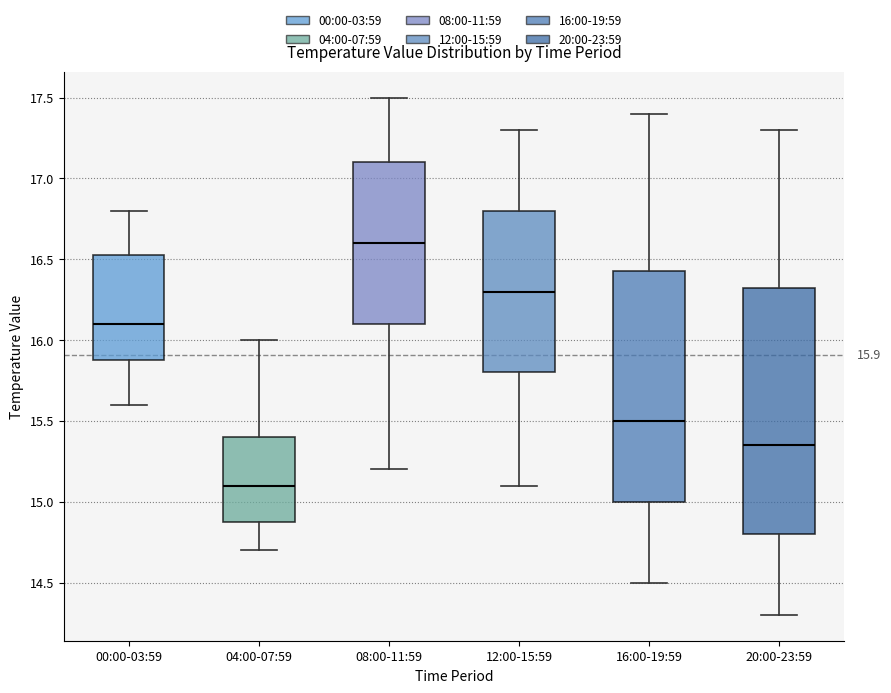

Comparing the boxes themselves (not the whiskers), which one is the tallest?

20:00-23:59